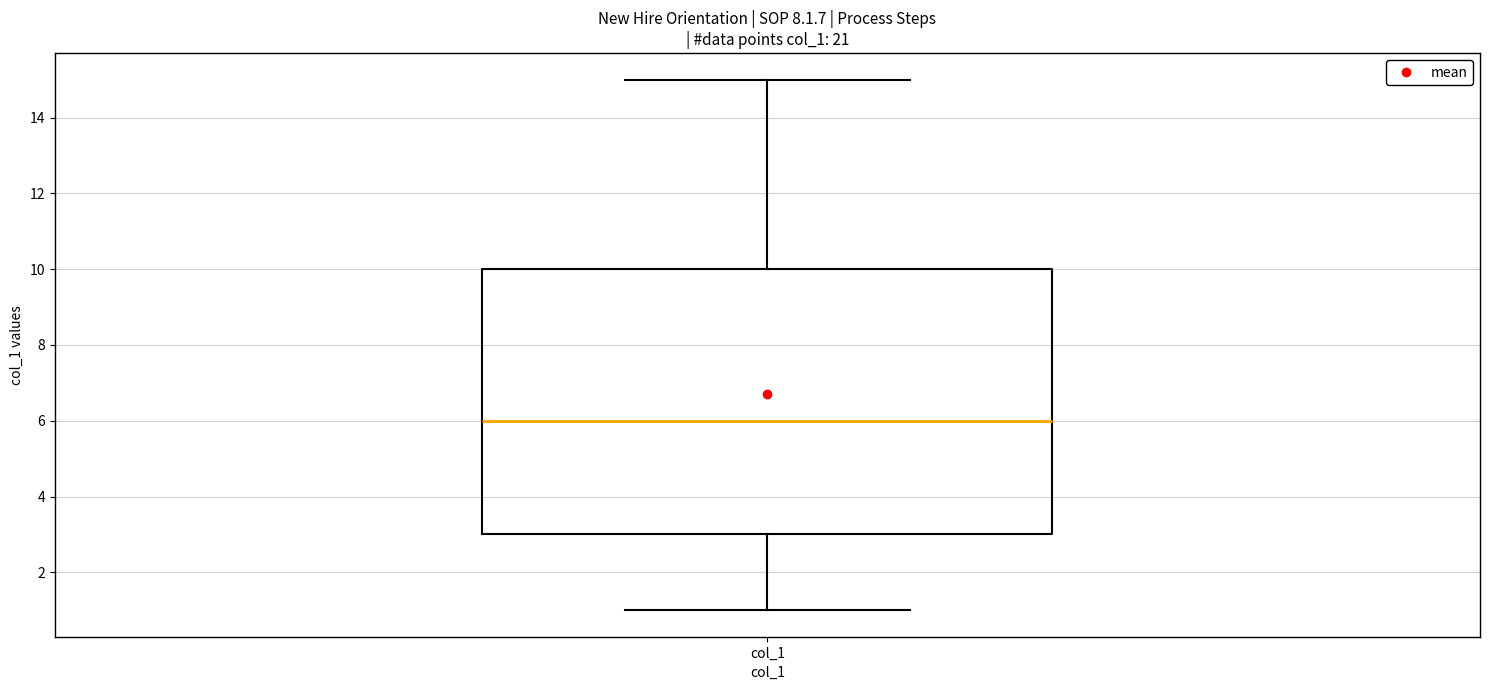

Read this box plot against the y-axis: the position of the median line, the range covered by the box, and the ends of both whiskers. The values are not printed on the chart, so give them approximately, as read against the axis.

median 6, box 3 to 10, whiskers 1 to 15